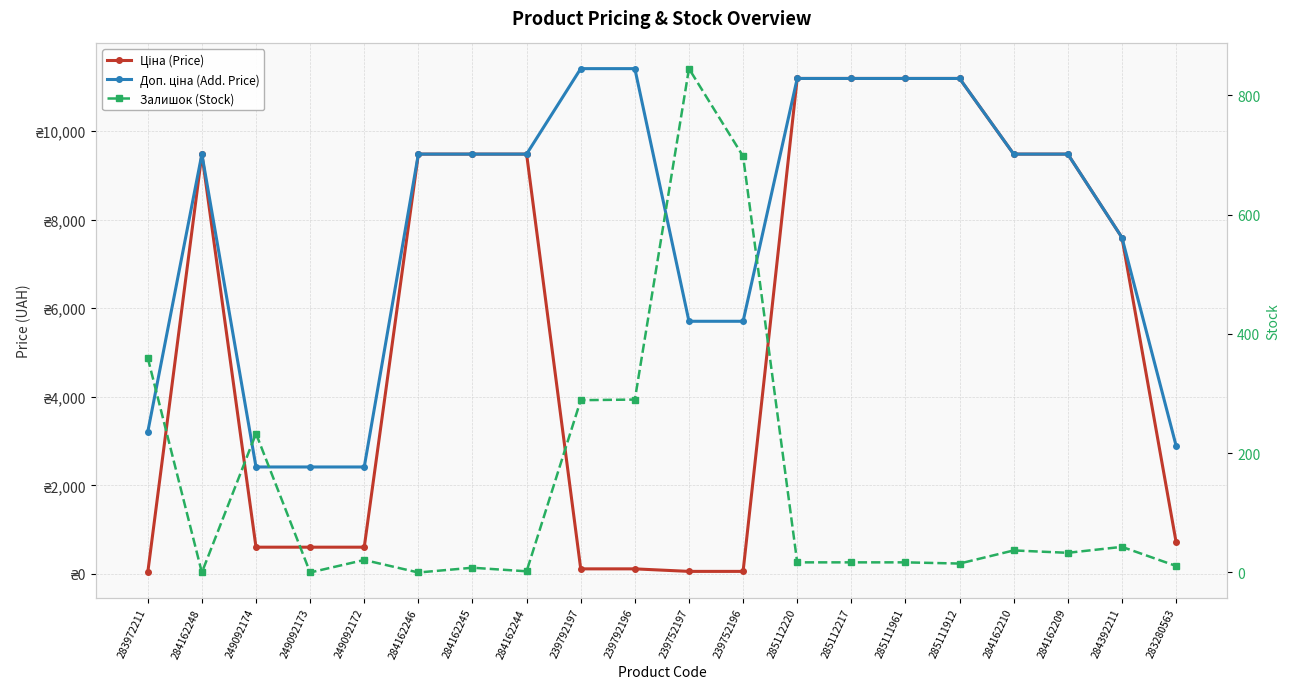

What is the value of the Доп. ціна (Add. Price) point at the 14th from the left?

11188.2